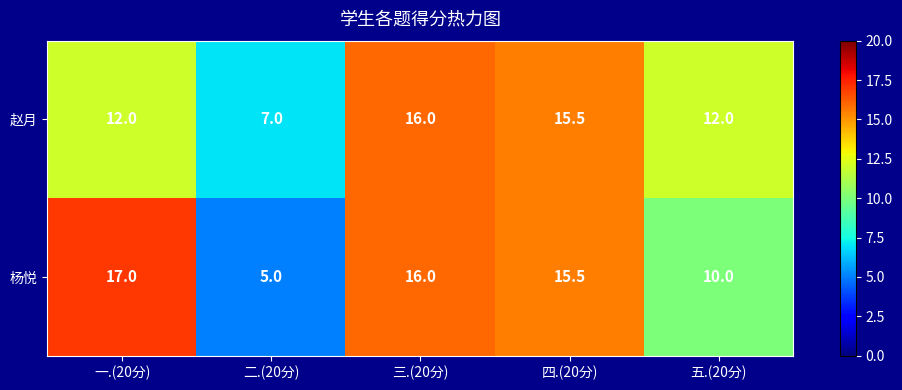

At how many categories does at least one series exceed 9?

4